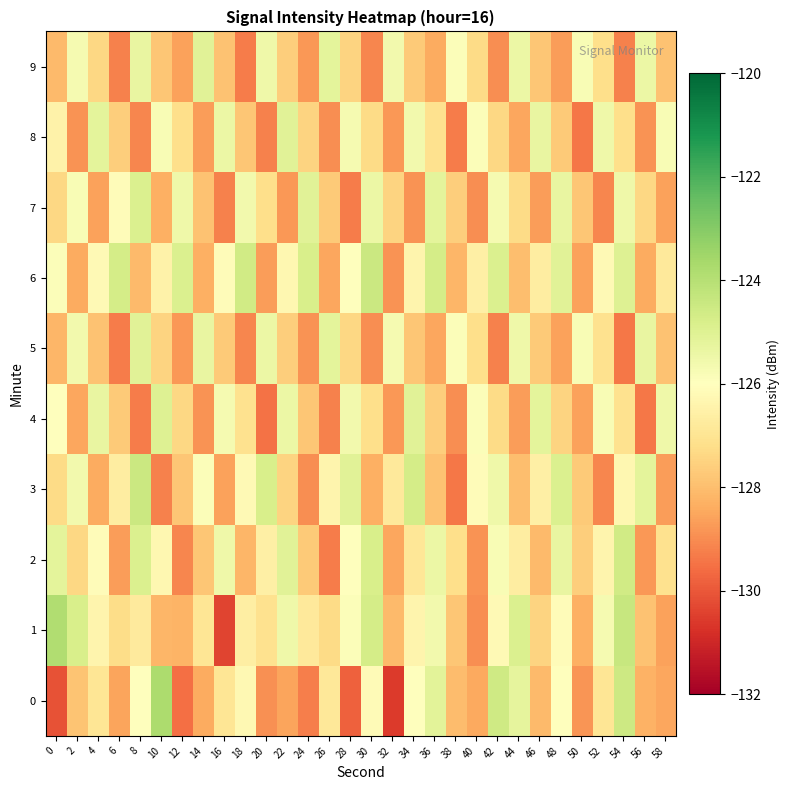

Count the number of categories in the chart.

30